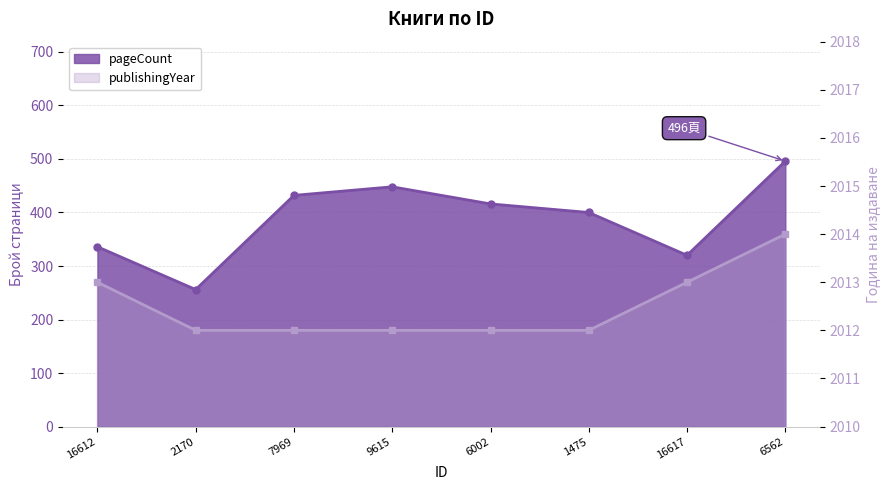

The value of publishingYear at 7969 is 2012. True or false?

True